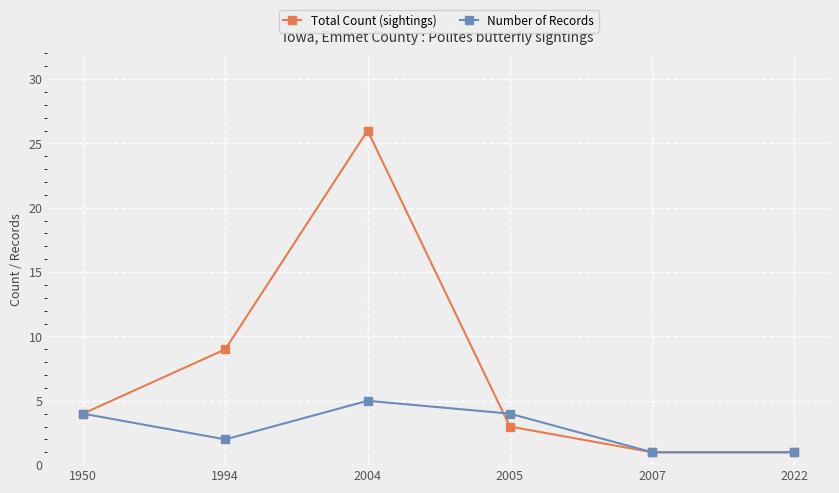

True or false: Total Count (sightings) has a value of 5 at 2005.

False